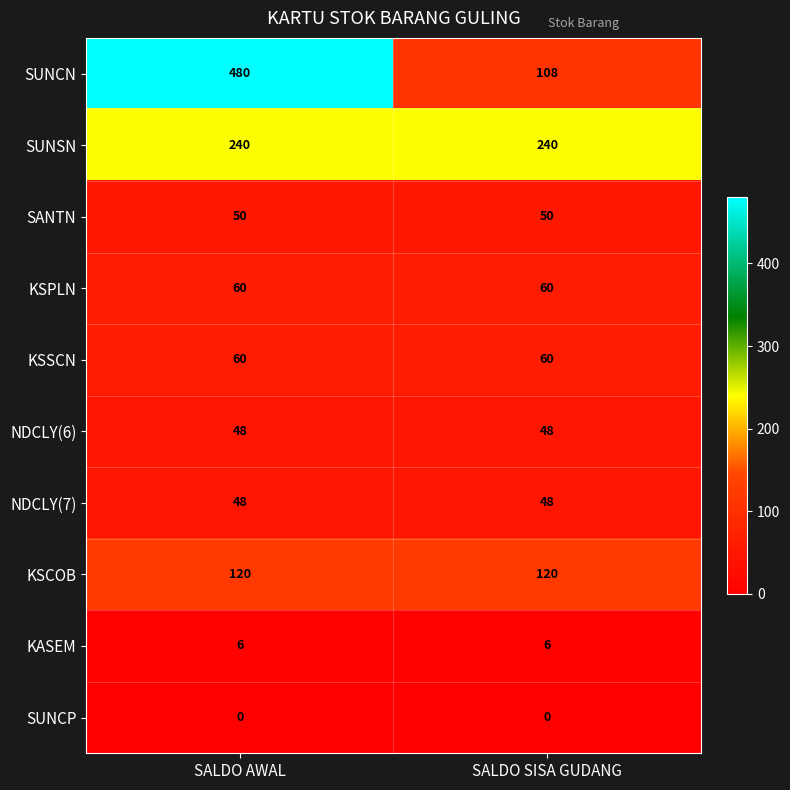

Reading left to right, transcribe all the data shown in this chart.

SUNCN: SALDO AWAL=480	SALDO SISA GUDANG=108
SUNSN: SALDO AWAL=240	SALDO SISA GUDANG=240
SANTN: SALDO AWAL=50	SALDO SISA GUDANG=50
KSPLN: SALDO AWAL=60	SALDO SISA GUDANG=60
KSSCN: SALDO AWAL=60	SALDO SISA GUDANG=60
NDCLY(6): SALDO AWAL=48	SALDO SISA GUDANG=48
NDCLY(7): SALDO AWAL=48	SALDO SISA GUDANG=48
KSCOB: SALDO AWAL=120	SALDO SISA GUDANG=120
KASEM: SALDO AWAL=6	SALDO SISA GUDANG=6
SUNCP: SALDO AWAL=0	SALDO SISA GUDANG=0